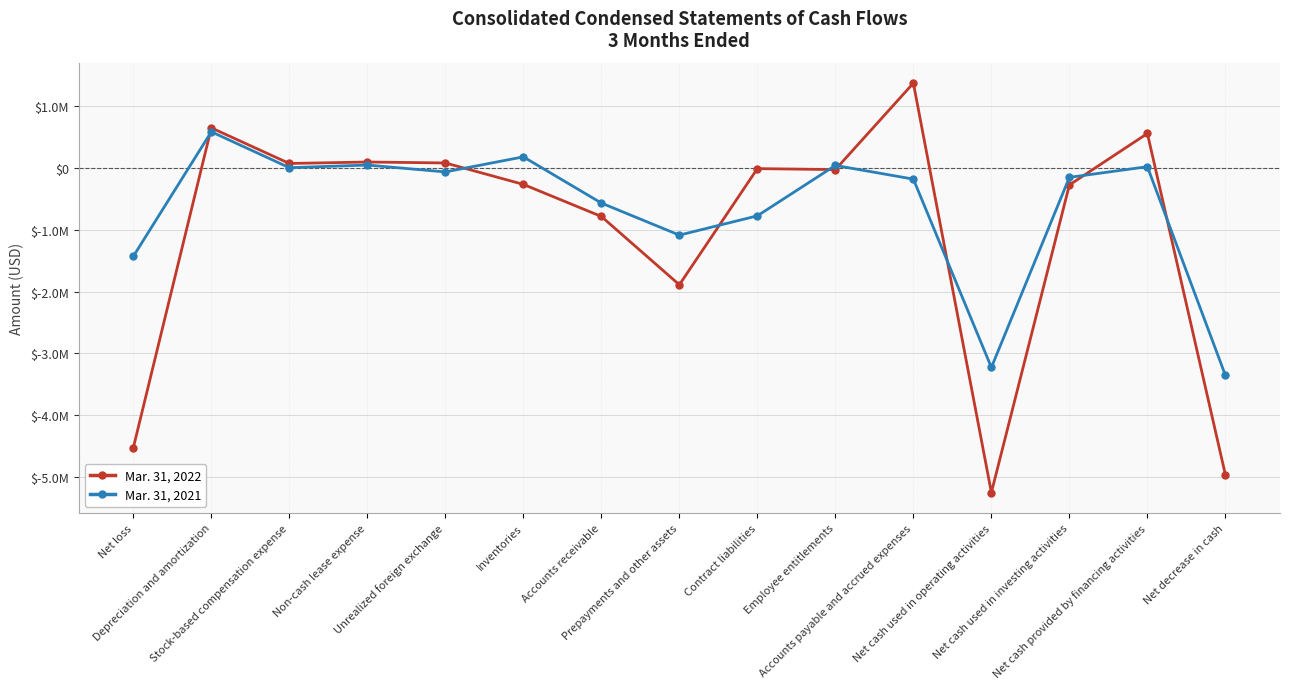

Where is Mar. 31, 2022 nearest to the value -1940060?

Prepayments and other assets